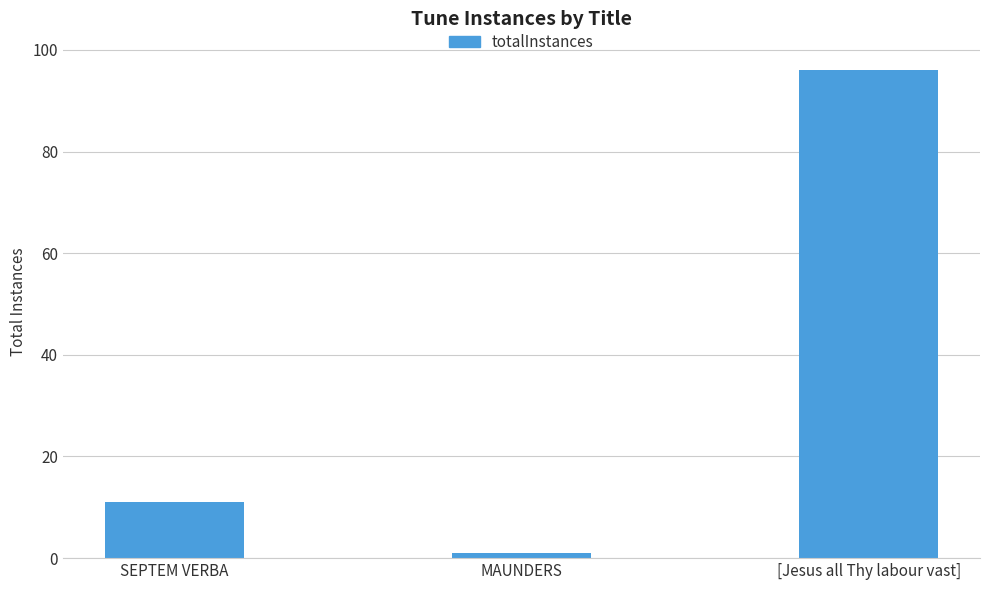

Reading left to right, what are all the values shown in this chart?

11	1	96